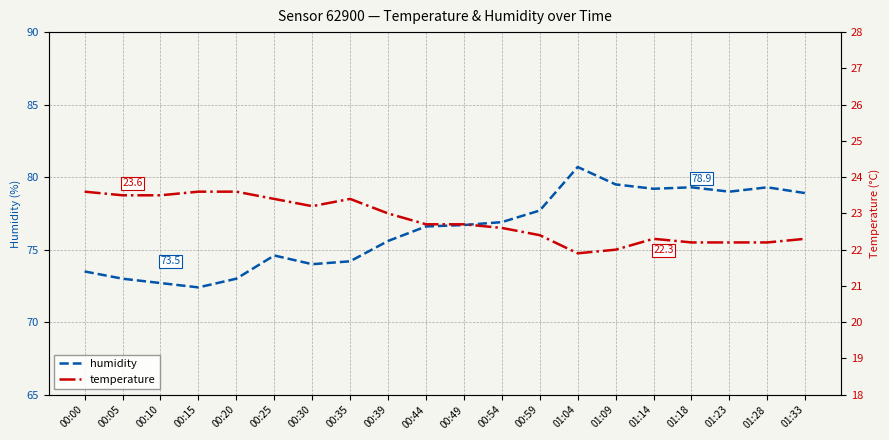

Which category has the highest value in the temperature series?

00:00